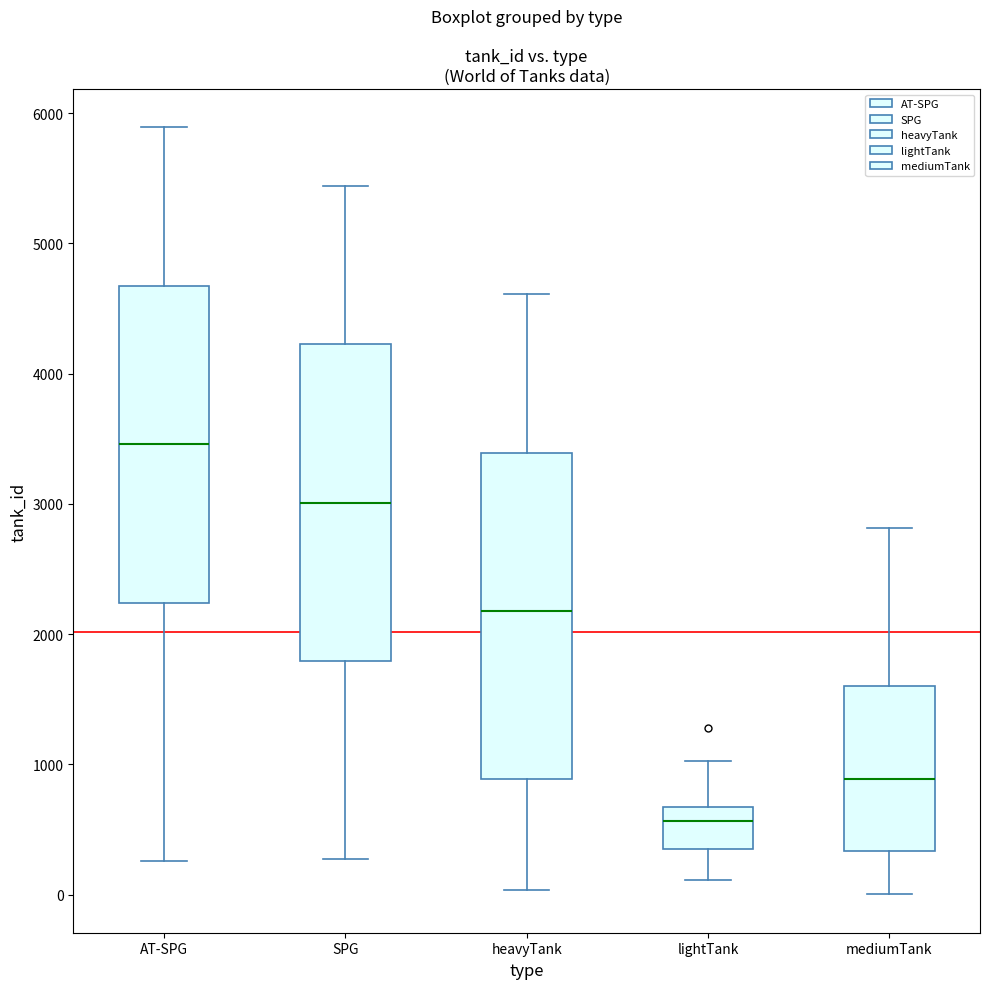

Reading left to right, transcribe this box plot: for each box, give where its median line is, the range the box spans, and where its two whiskers end, as read against the y-axis. The values are not printed on the chart, so give them approximately, as read against the axis.

AT-SPG: median 3500, box 2200 to 4700, whiskers 300 to 5900
SPG: median 3000, box 1800 to 4200, whiskers 300 to 5400
heavyTank: median 2200, box 900 to 3400, whiskers 0 to 4600
lightTank: median 600, box 400 to 700, whiskers 100 to 1000
mediumTank: median 900, box 300 to 1600, whiskers 0 to 2800